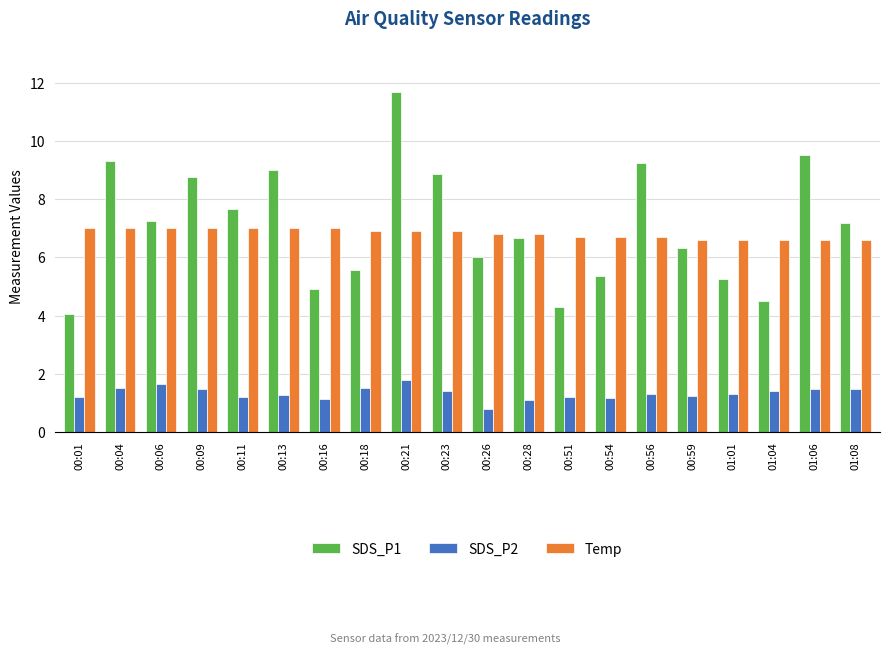

What are all the series names shown in the legend?

SDS_P1, SDS_P2, Temp